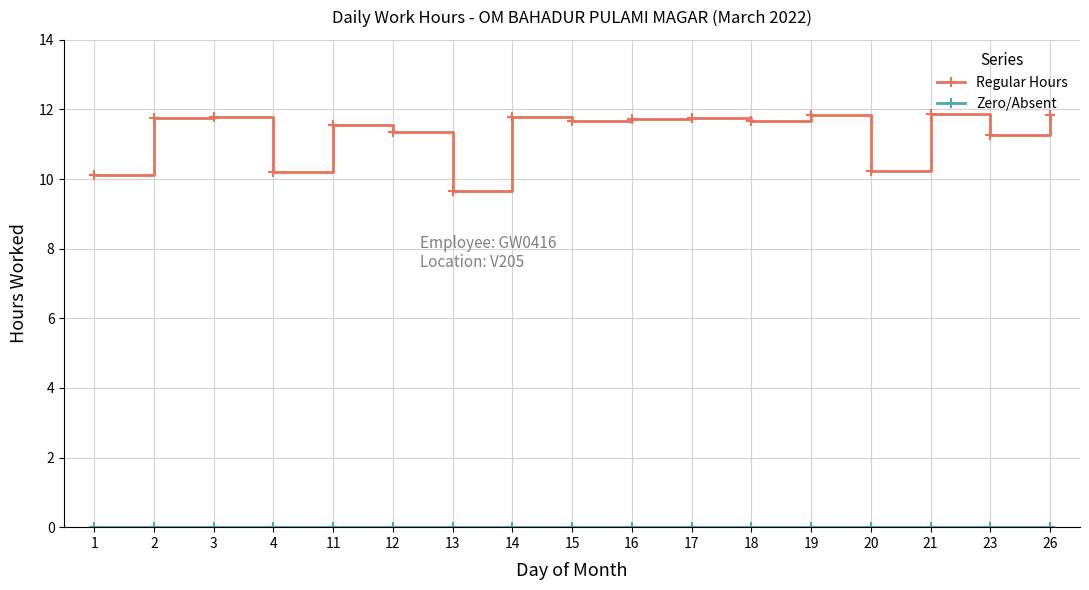

What is the sum of the Regular Hours values at 14 and 4?

22.0